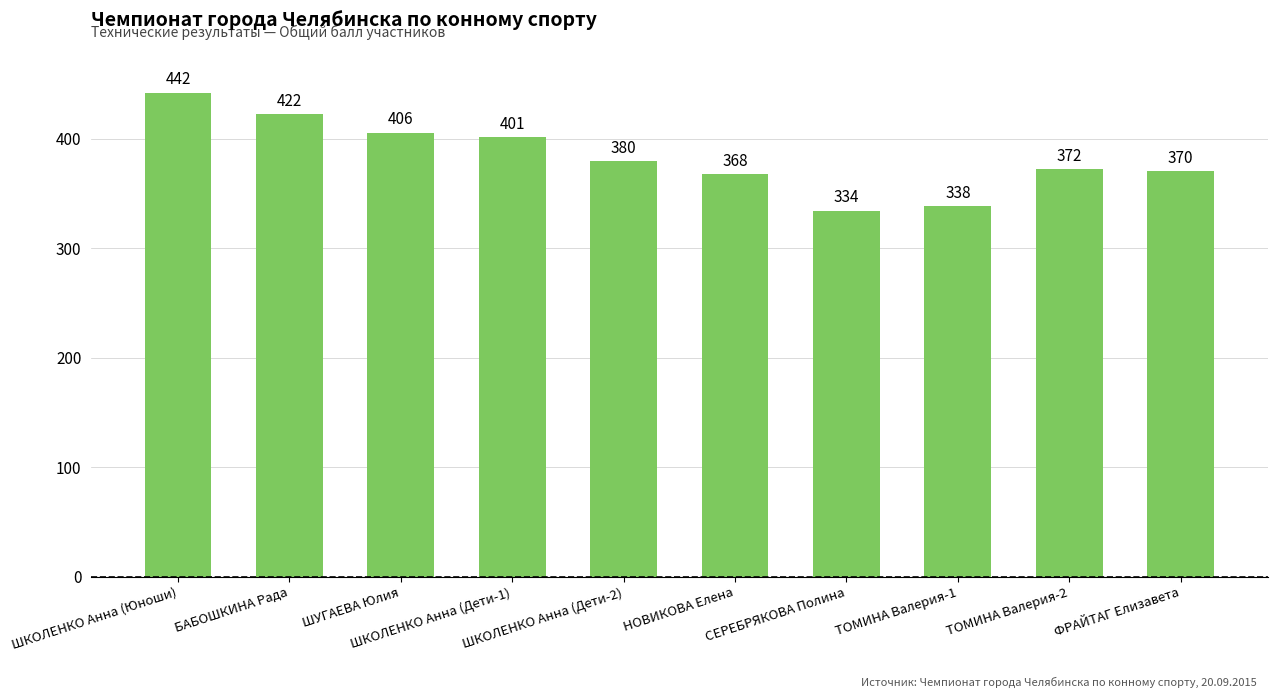

What value does the data have at ШКОЛЕНКО Анна (Юноши)?

442.0